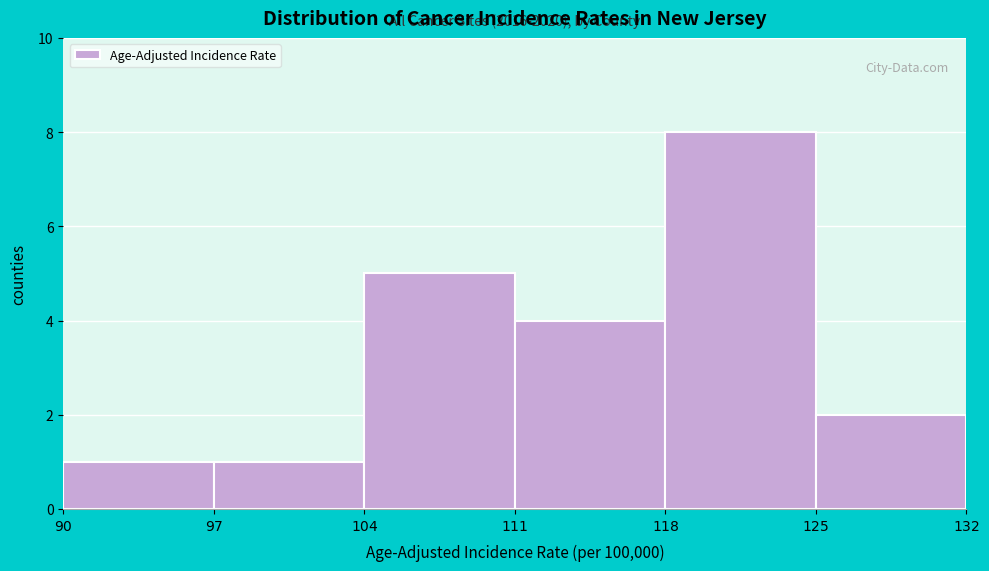

Over which range of the x-axis is the bar tallest?

$118$ to $125$